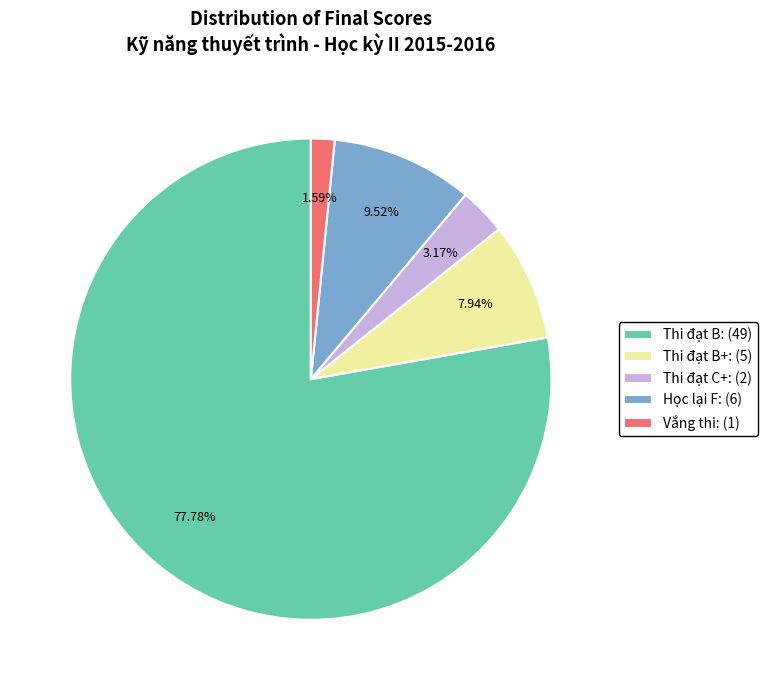

Is the sum of Thi đạt C+: (2) and Thi đạt B: (49) greater than half?

Yes